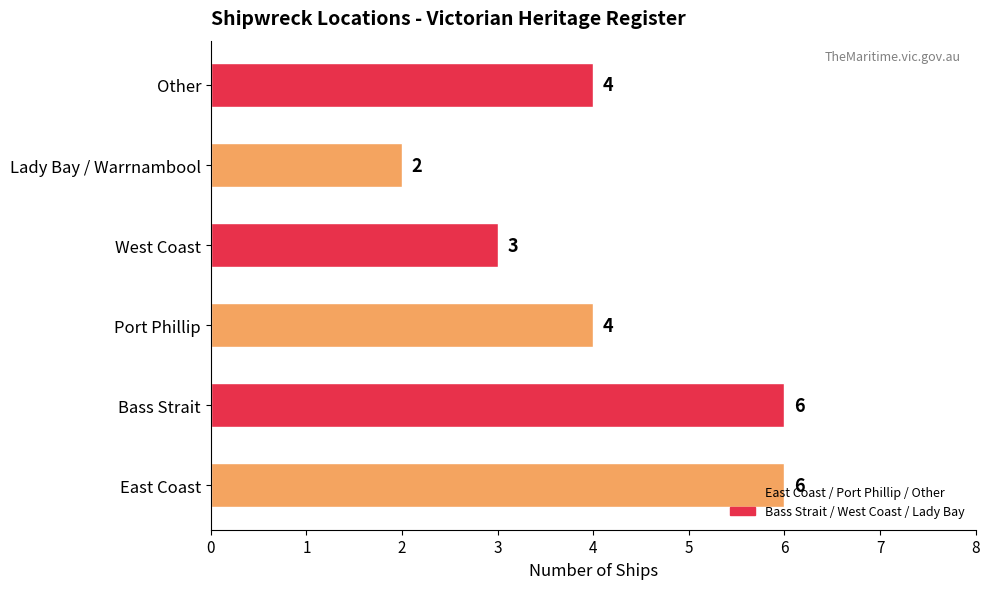

What is the greatest value displayed?

6